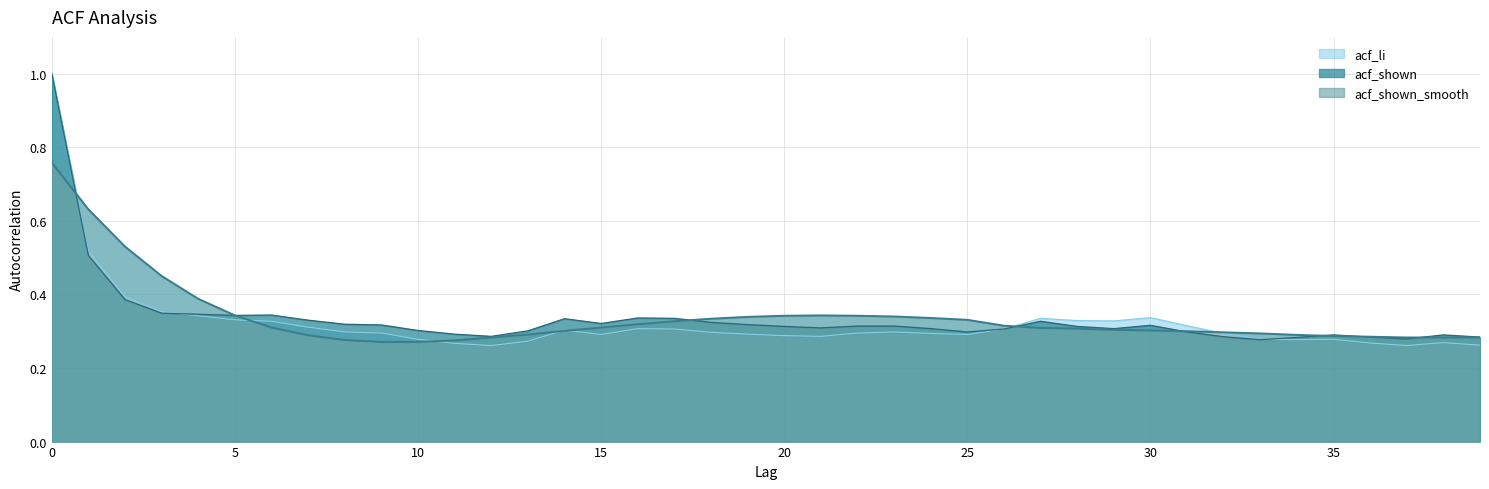

At how many categories does at least one series exceed 0?

40